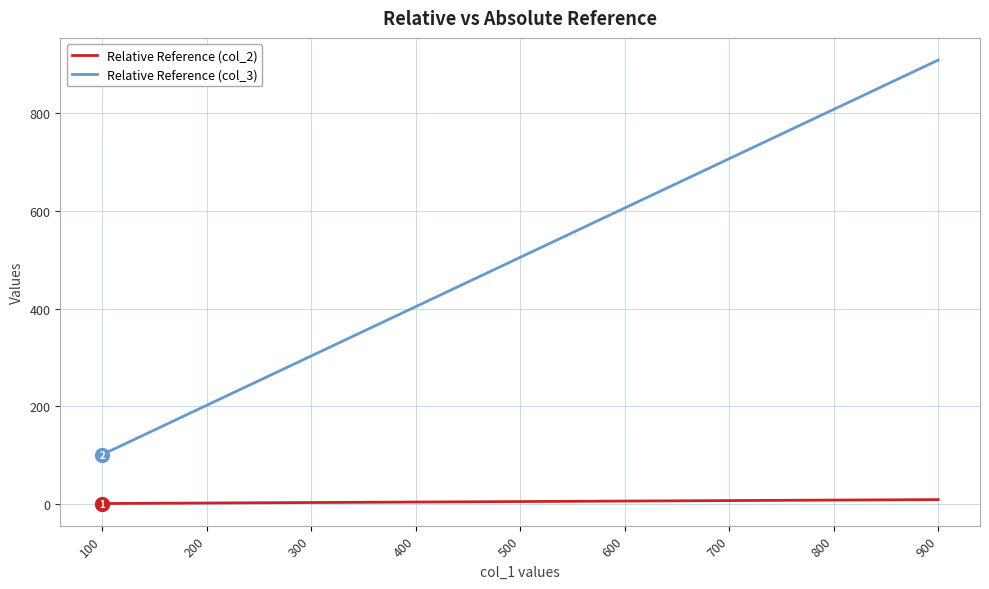

The value of Relative Reference (col_3) at 500 is 184. True or false?

False